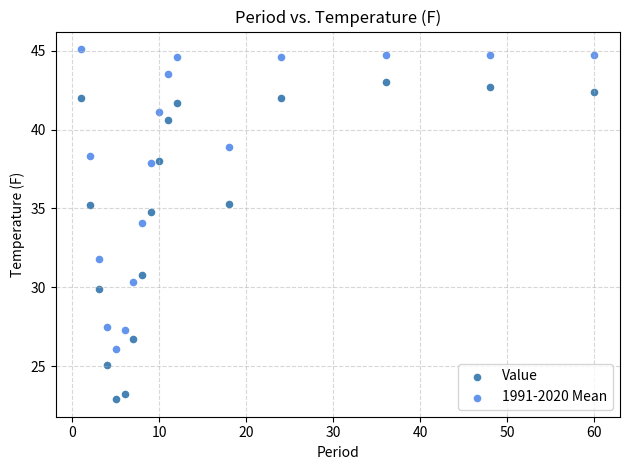

What are all the series names shown in the legend?

Value, 1991-2020 Mean